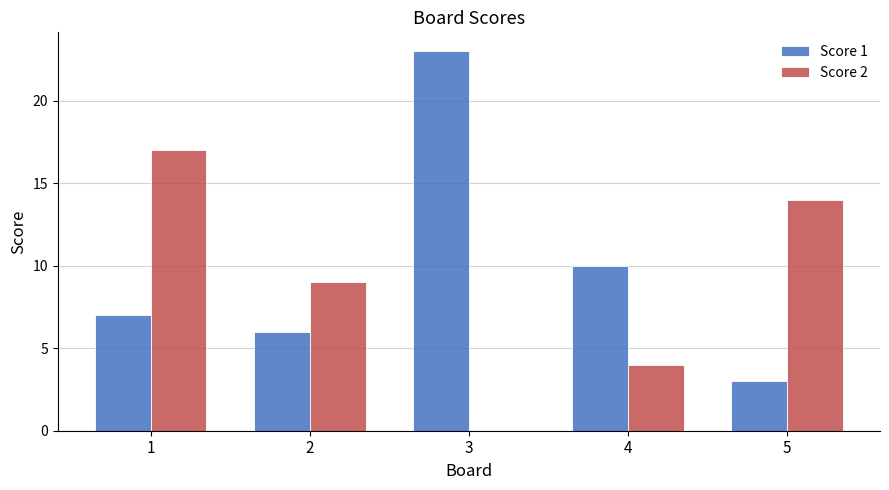

Is the value of Score 2 at 2 greater than the value of Score 1 at 5?

Yes